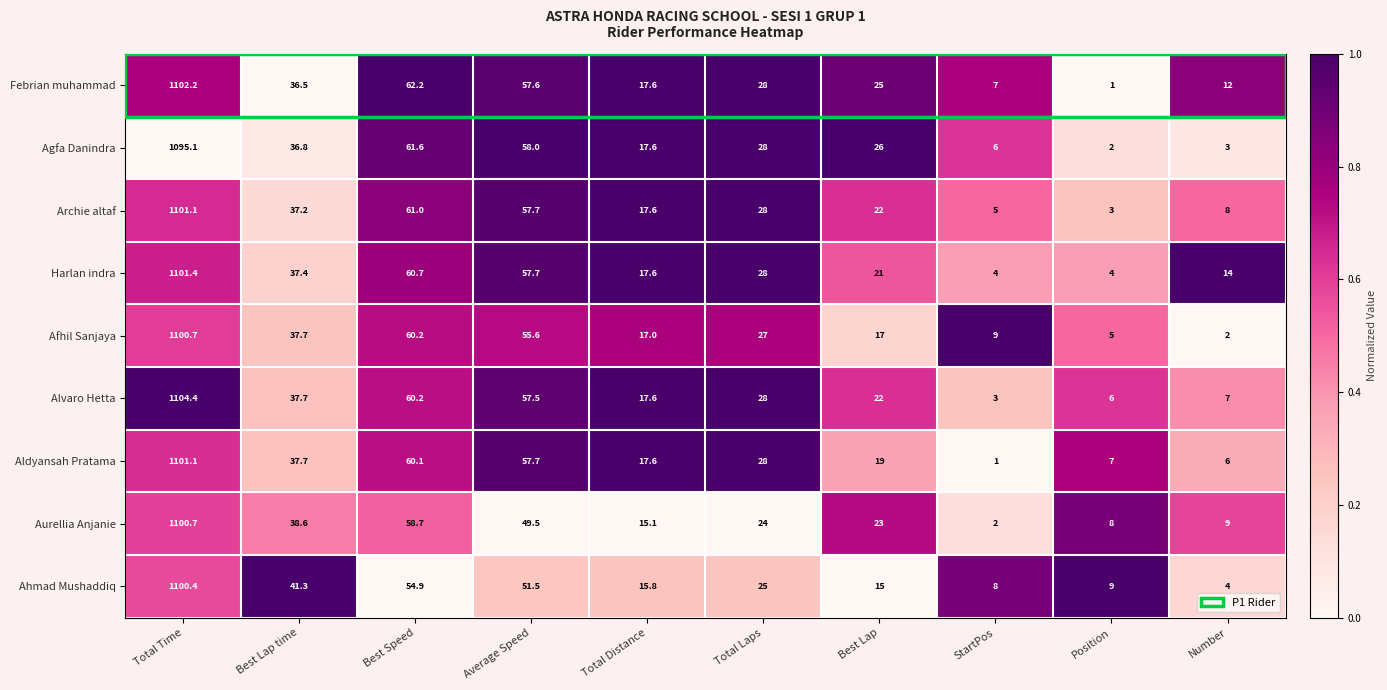

Where does the Archie altaf series first go above 28?

Total Time